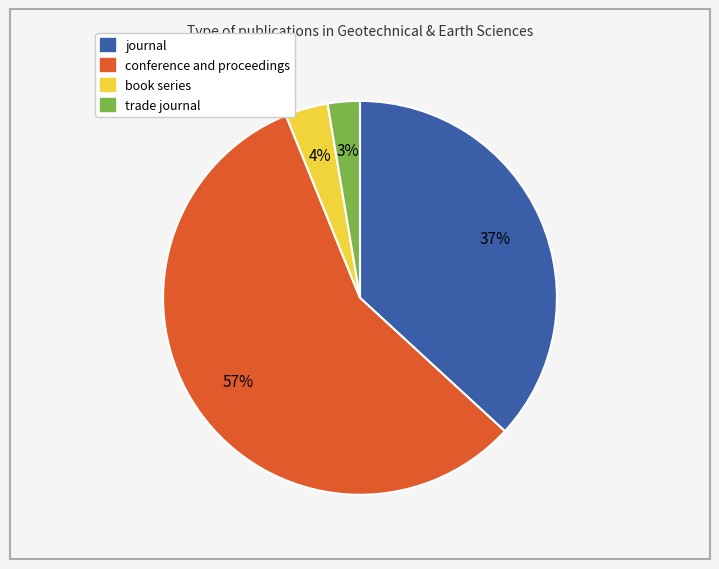

Does journal represent more than half of the total?

No